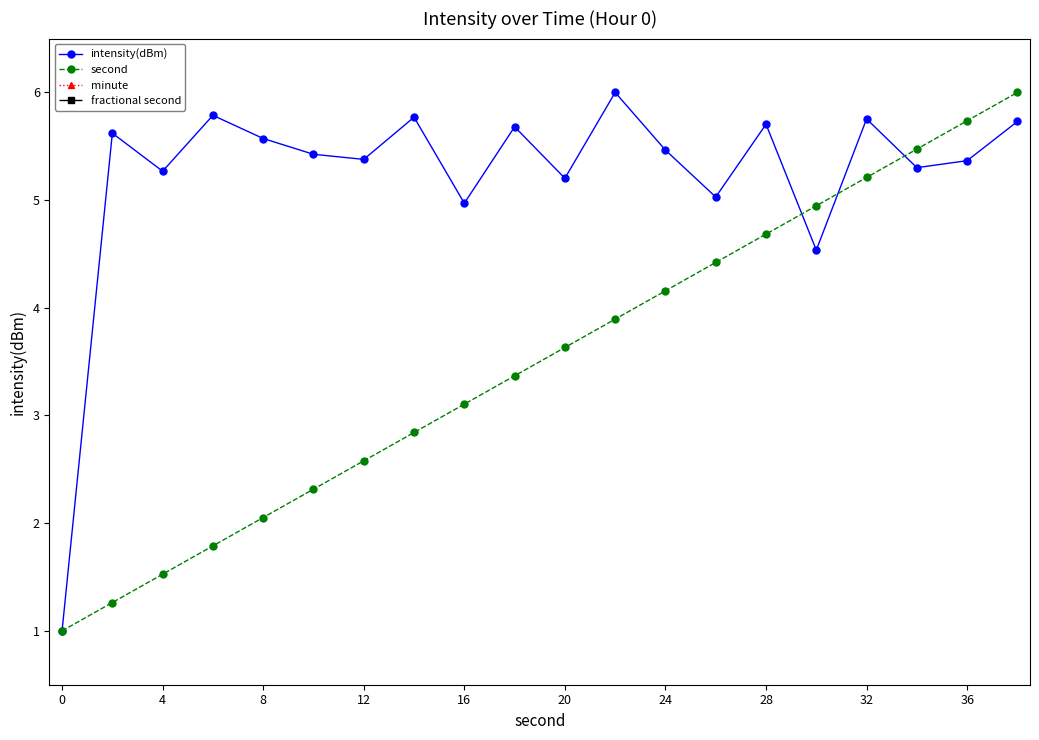

True or false: intensity(dBm) has a value of 5.8 at 32.

True